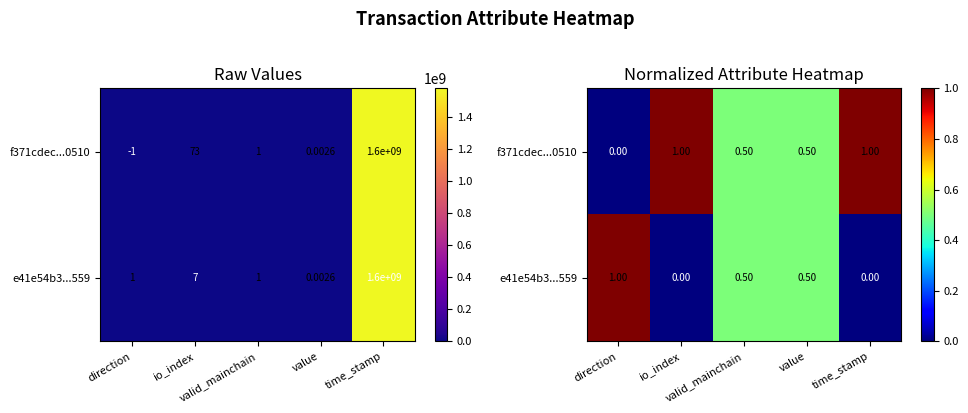

At which category does the chart reach its peak across all series?

io_index